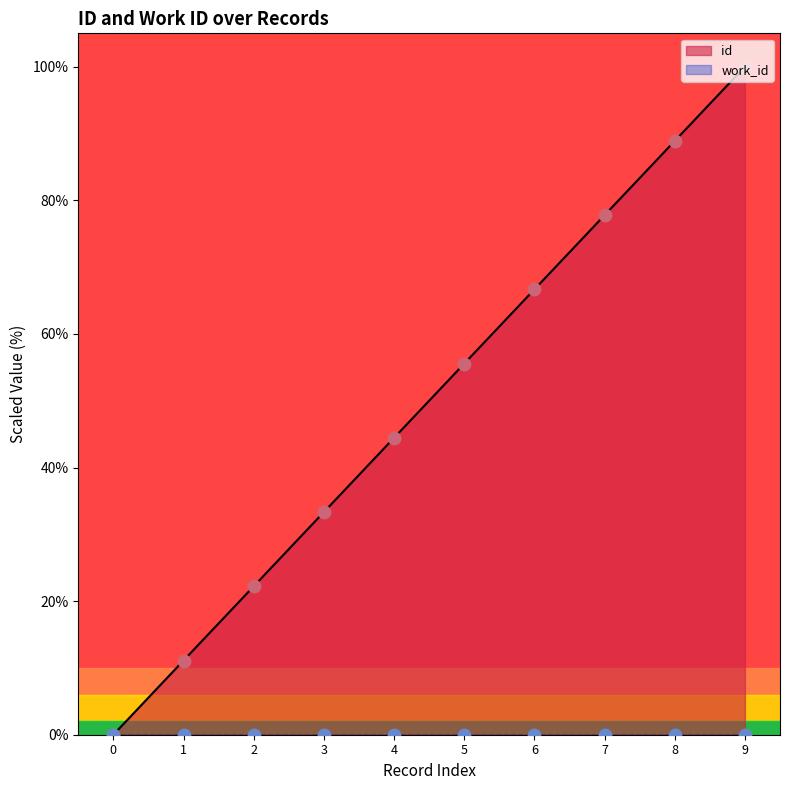

The id series shows 112.2 at 6. True or false?

False